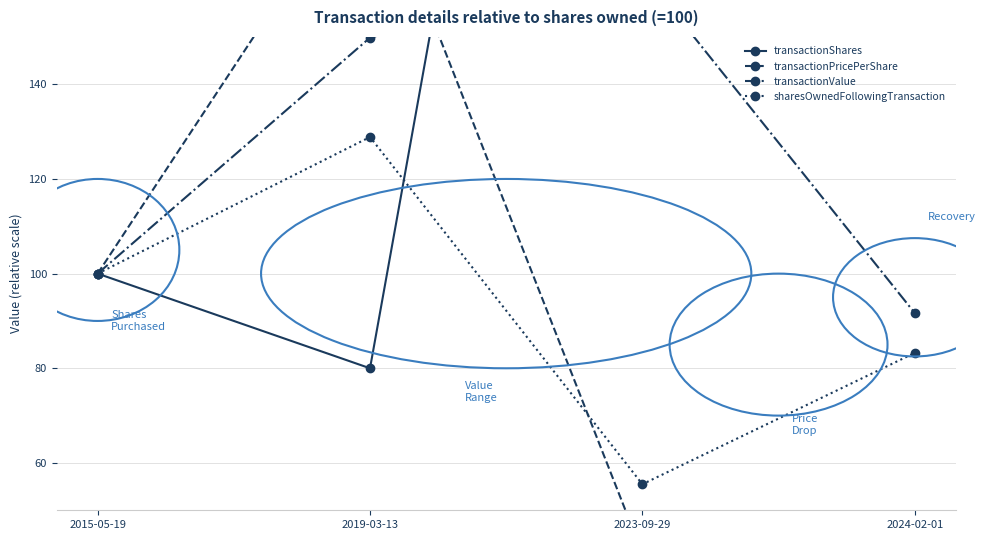

At which label is transactionValue closest to 127?

2019-03-13